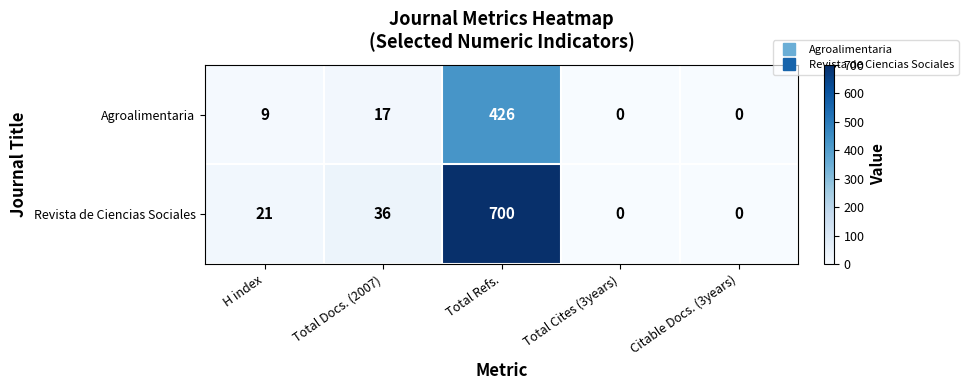

Read the Agroalimentaria value at Total Docs. (2007), to the nearest 5.

15